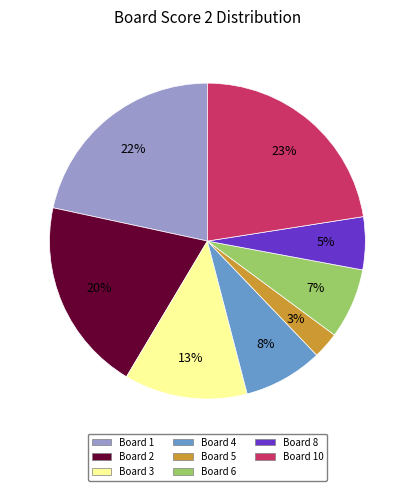

To the nearest percent, what is the average slice percentage?

12%